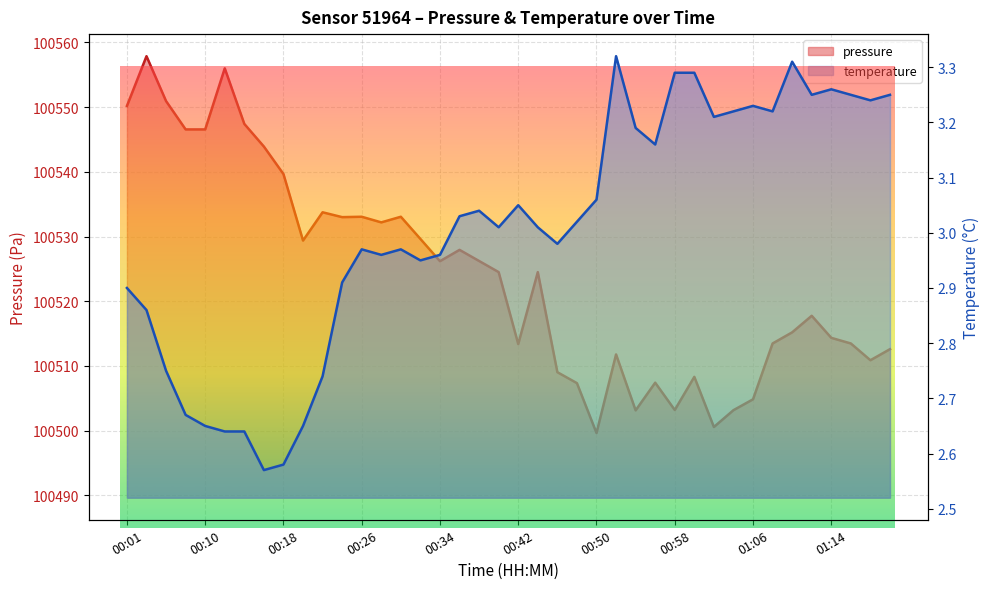

True or false: pressure and temperature cross at least once.

False